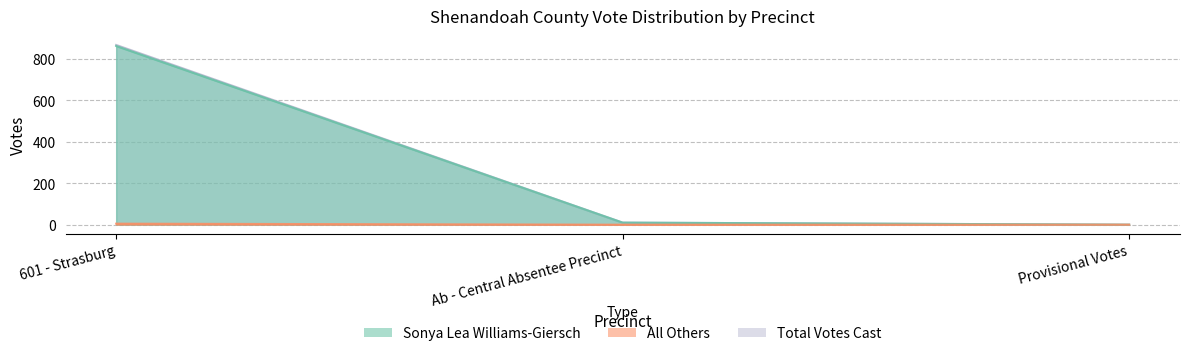

Does the chart display data point markers on the line(s)?

No